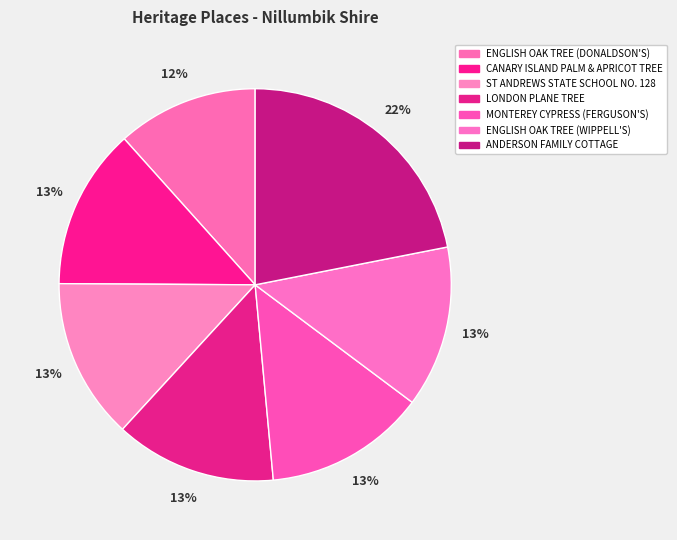

Count the number of slices in the pie.

7